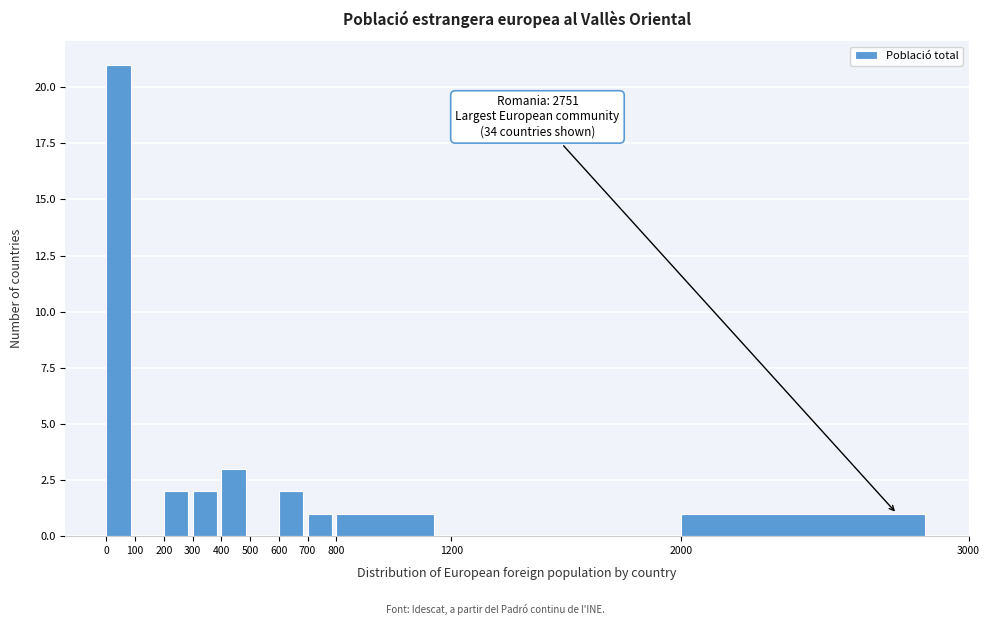

Over which range of the x-axis is the bar tallest?

0 to 100